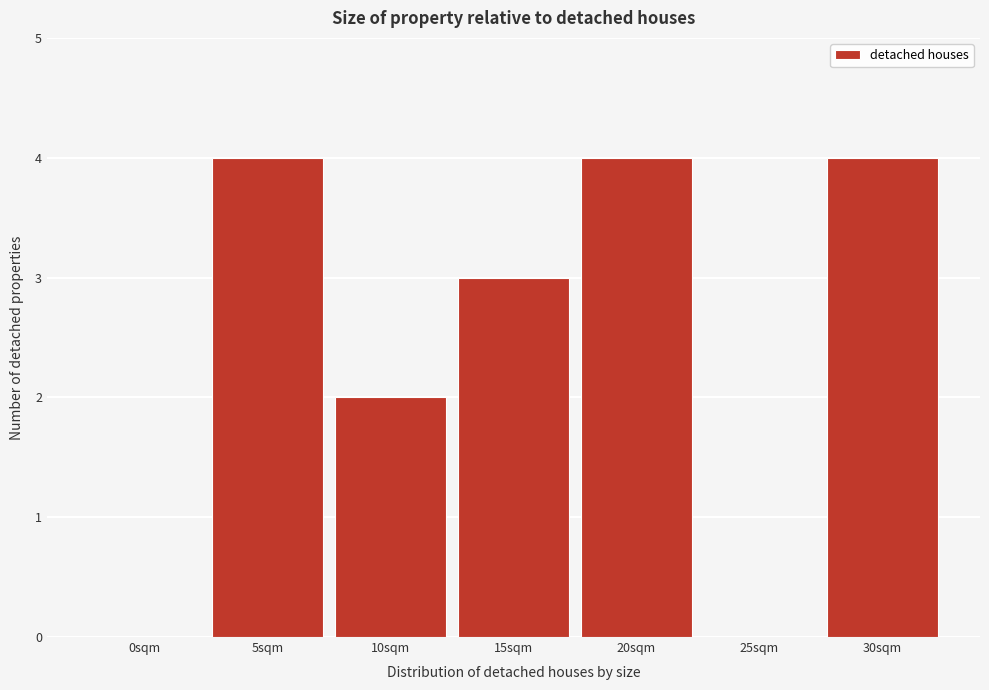

Reading left to right, extract all data points from this chart.

0sqm=0	5sqm=4	10sqm=2	15sqm=3	20sqm=4	25sqm=0	30sqm=4